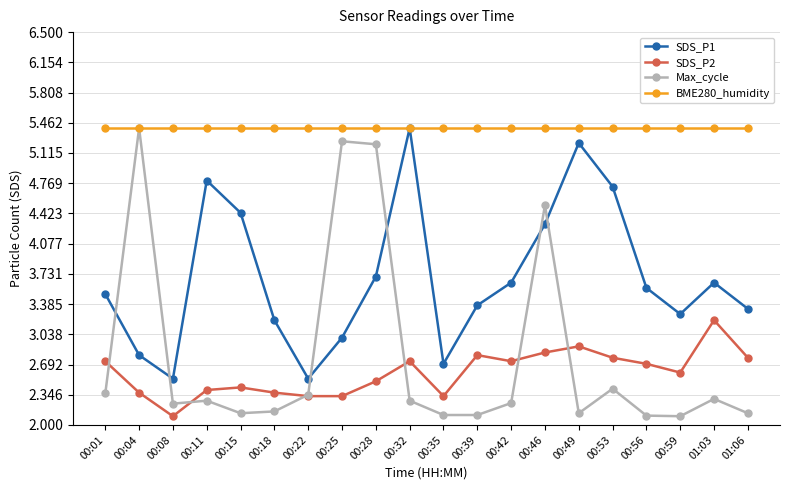

The value of Max_cycle at 00:49 is 2.1. True or false?

True